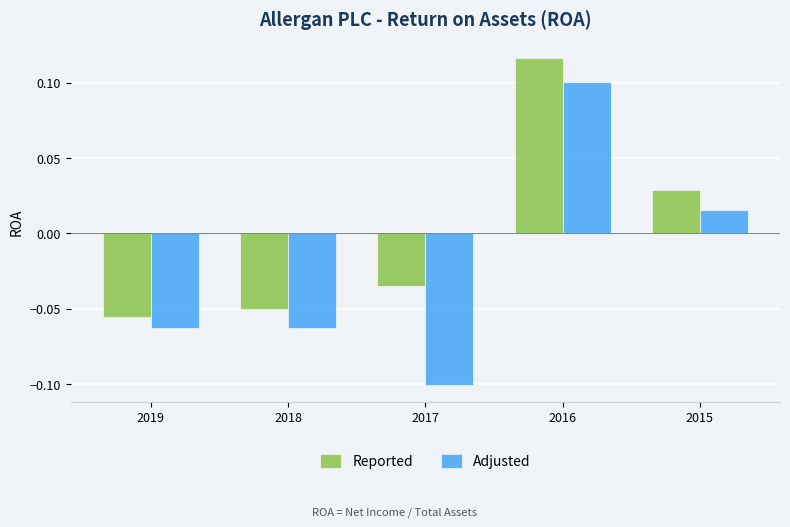

Rank the series by their maximum value, from lowest to highest.

Adjusted, Reported